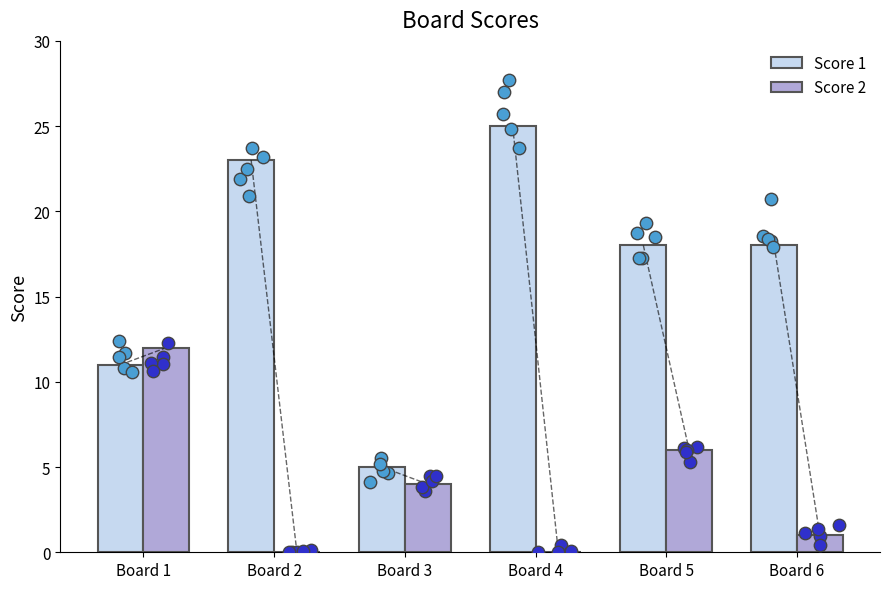

Which series has the largest Y range (max minus min)?

Score 1